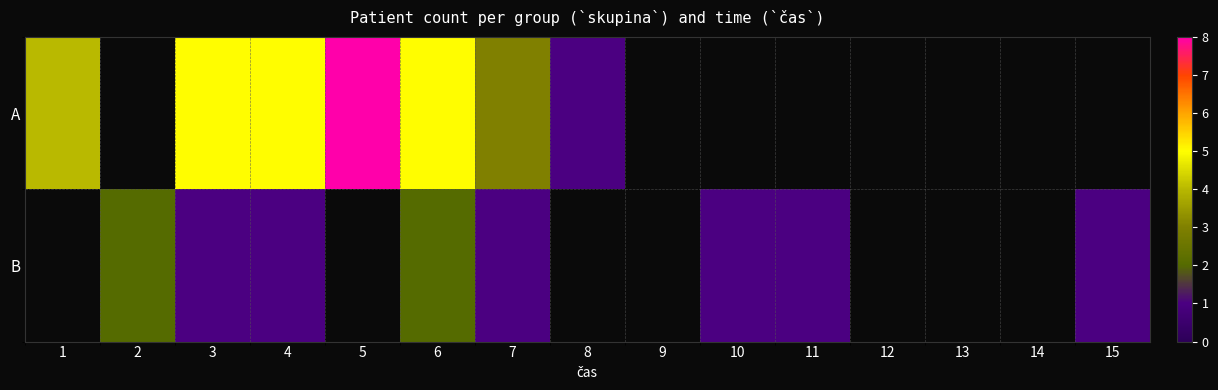

Is the value of B at 8 greater than the value of A at 14?

No